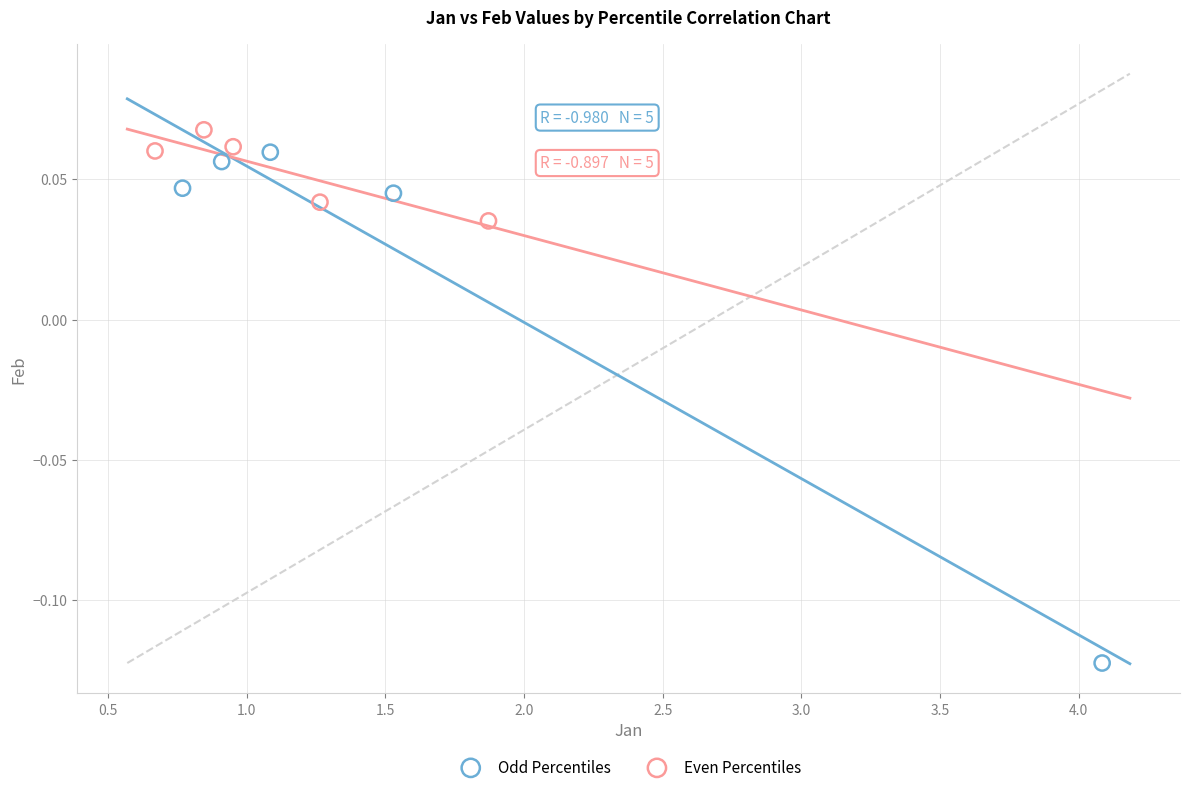

Which series has the largest Y range (max minus min)?

Odd Percentiles